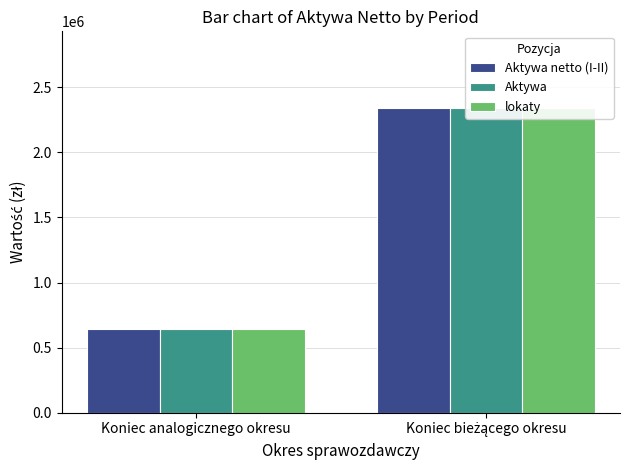

Which label corresponds to the smallest value in the chart?

Koniec analogicznego okresu